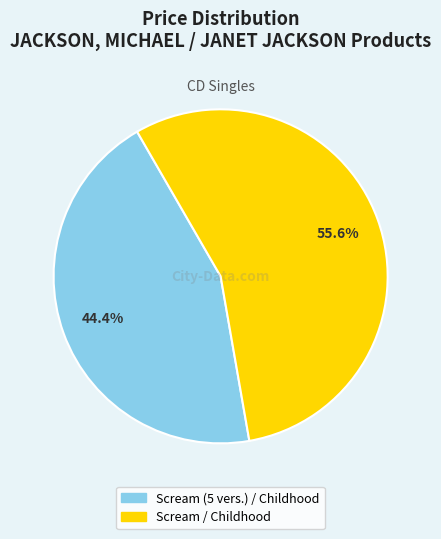

Rank the categories by value from highest to lowest.

Scream / Childhood, Scream (5 vers.) / Childhood